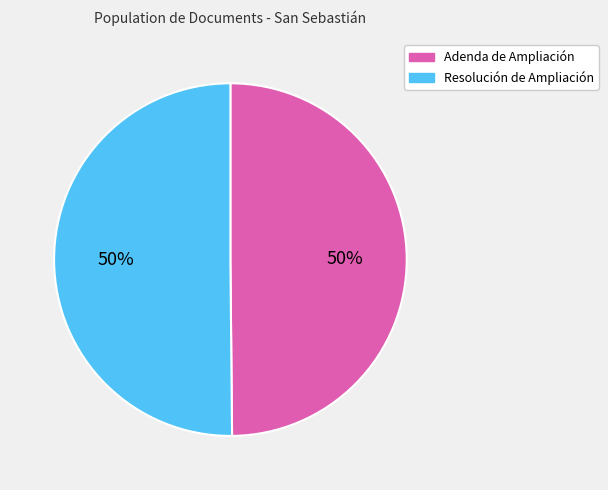

Approximately how many times larger is the value at Adenda de Ampliación compared to Resolución de Ampliación?

1.0